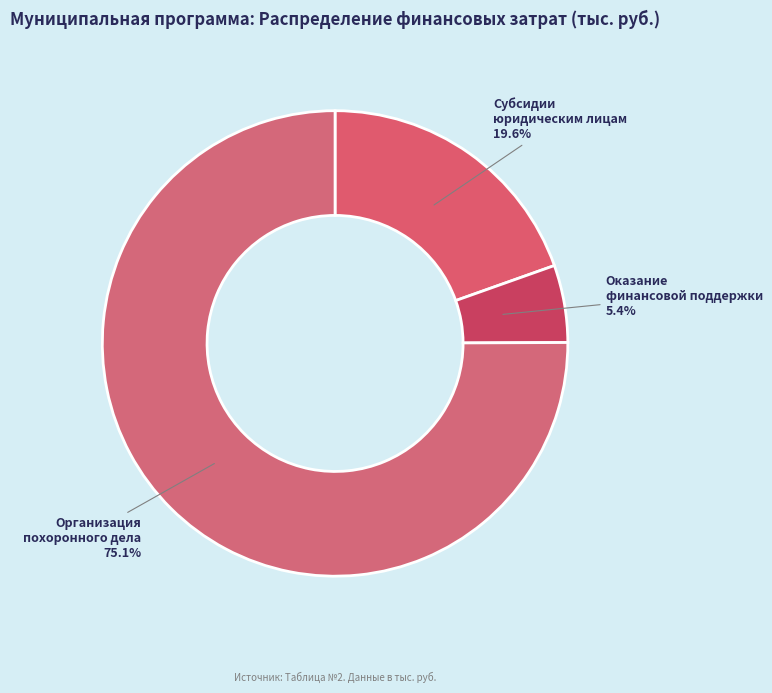

To the nearest percent, what is the difference between the Оказание финансовой поддержки and Субсидии юридическим лицам slice percentages?

14%